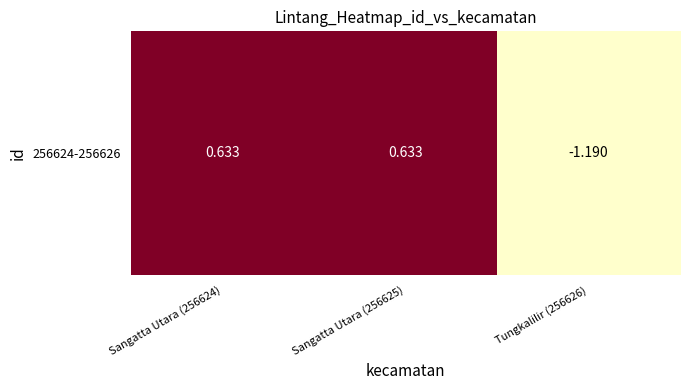

Where is the data nearest to the value 0?

Sangatta Utara (256624)